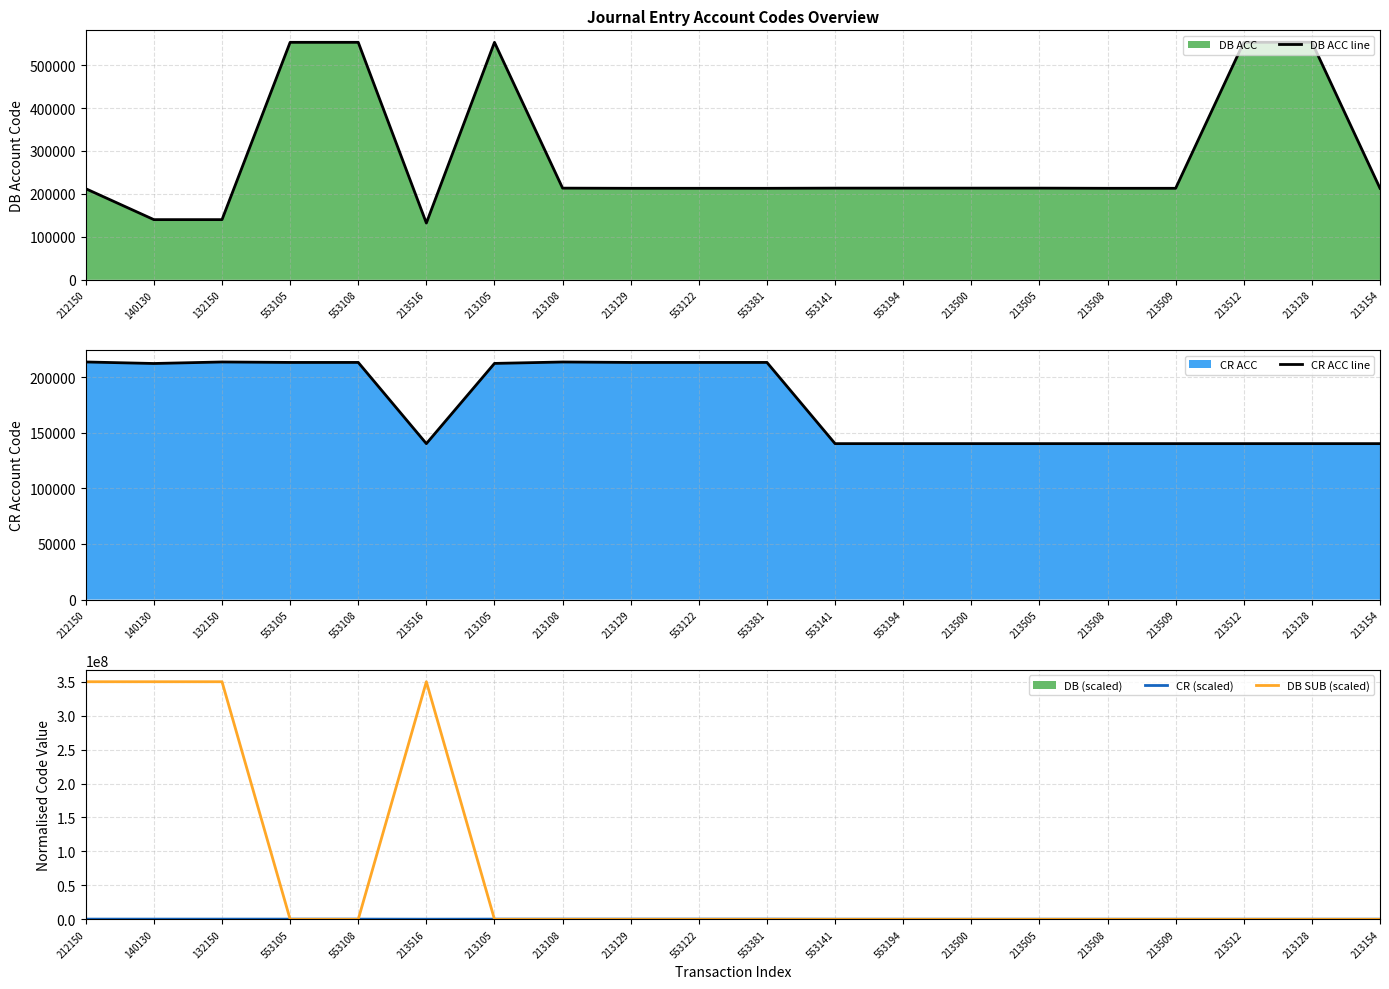

What is the minimum value for CR ACC line?

140130.0